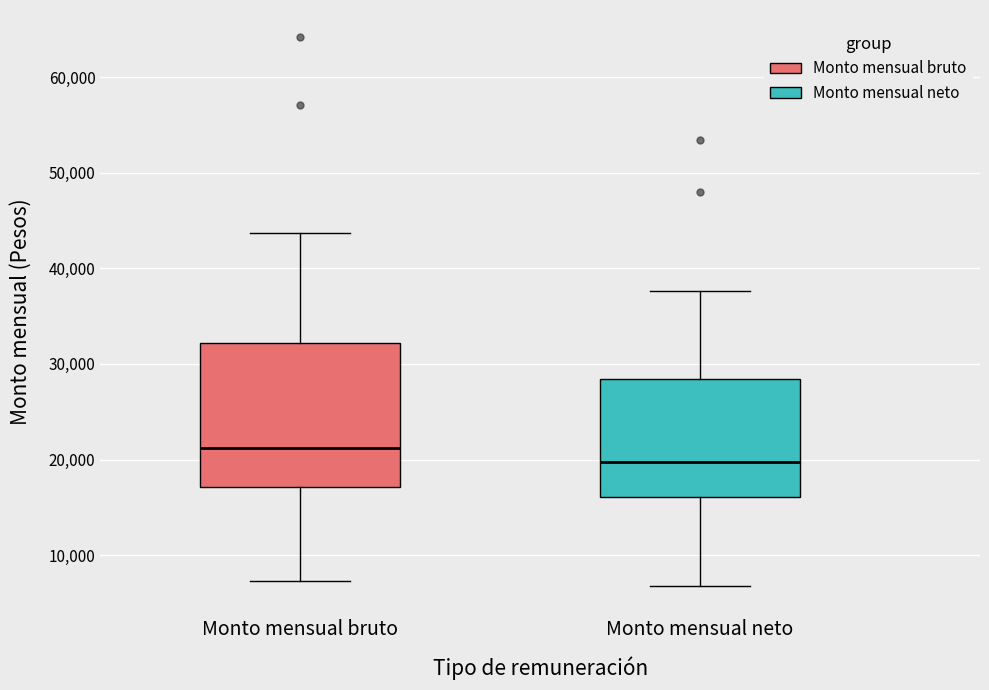

Where does the median line of the box for Monto mensual bruto sit on the y-axis? The values are not printed on the chart, so give them approximately, as read against the axis.

21000